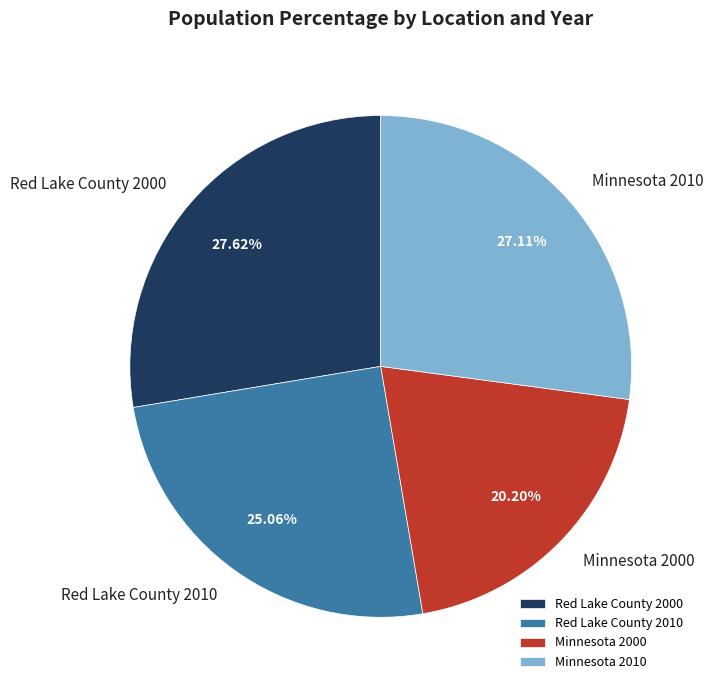

To the nearest percent, what is the difference between the Red Lake County 2000 and Minnesota 2000 slice percentages?

7%